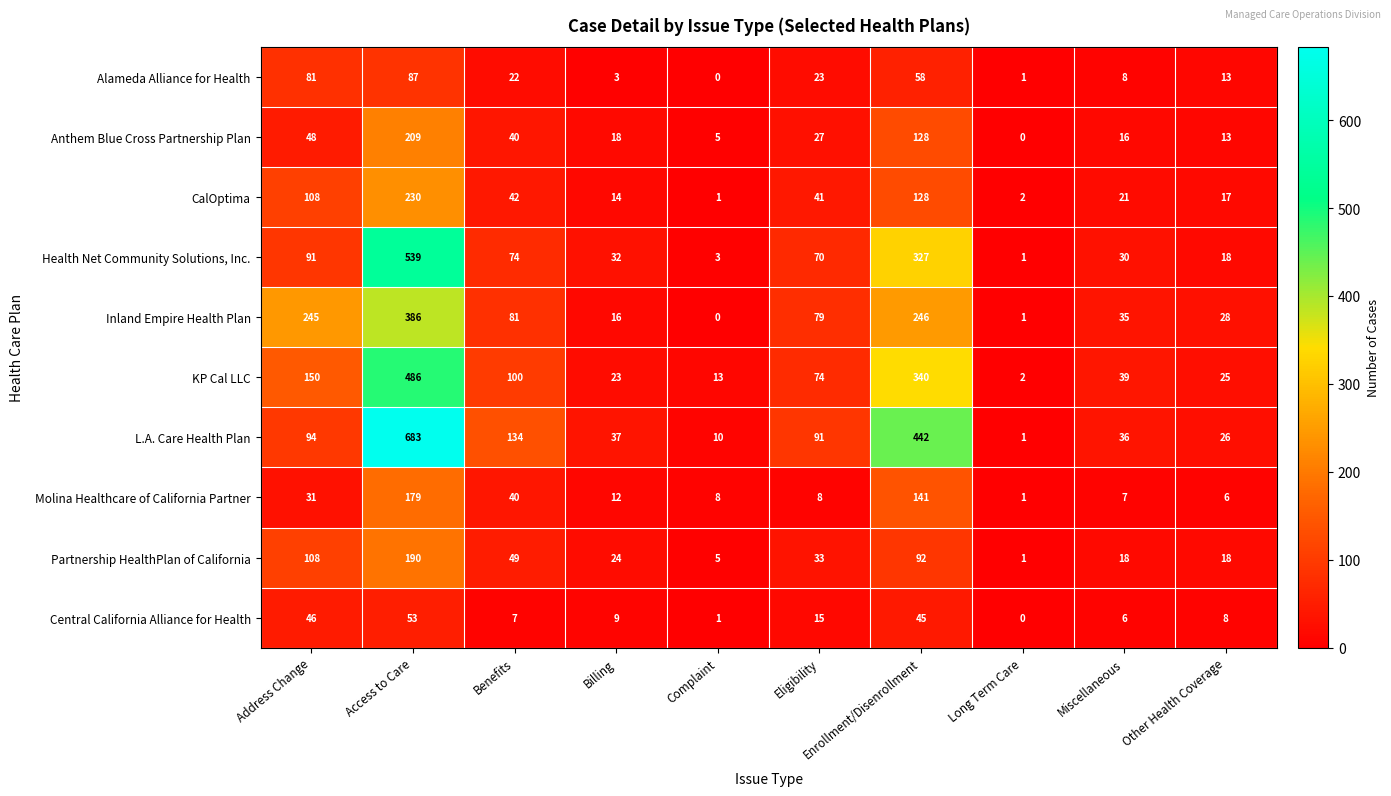

Where is Inland Empire Health Plan nearest to the value 193?

Address Change